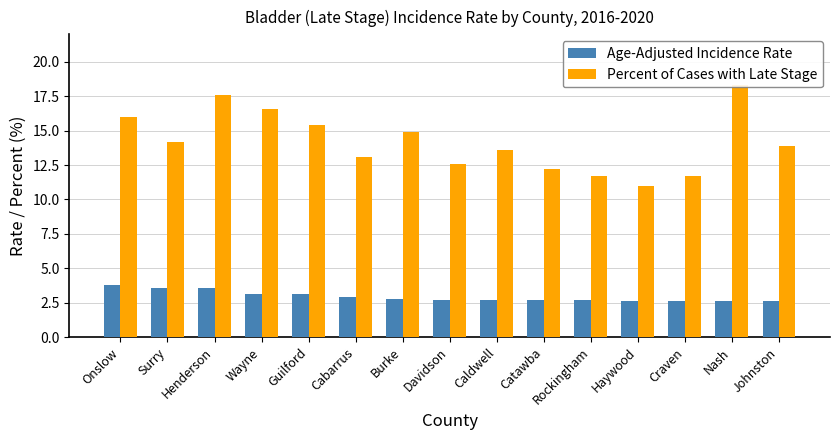

Which series has the largest total across all categories?

Percent of Cases with Late Stage